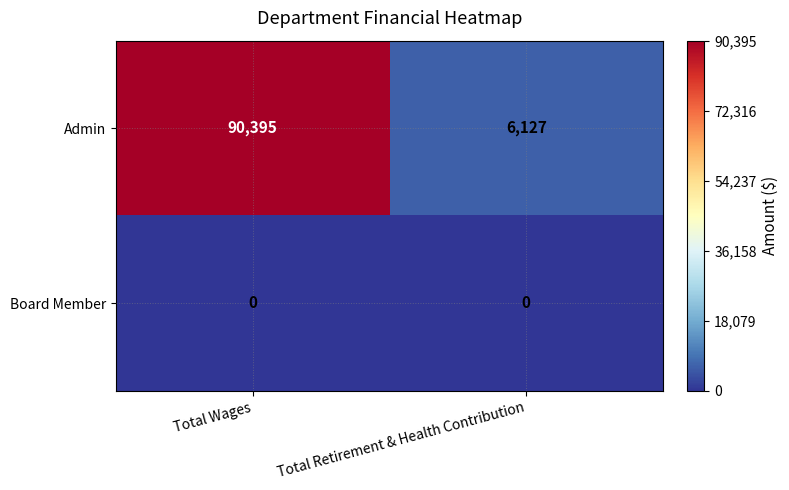

The Board Member series shows 0 at Total Wages. True or false?

True